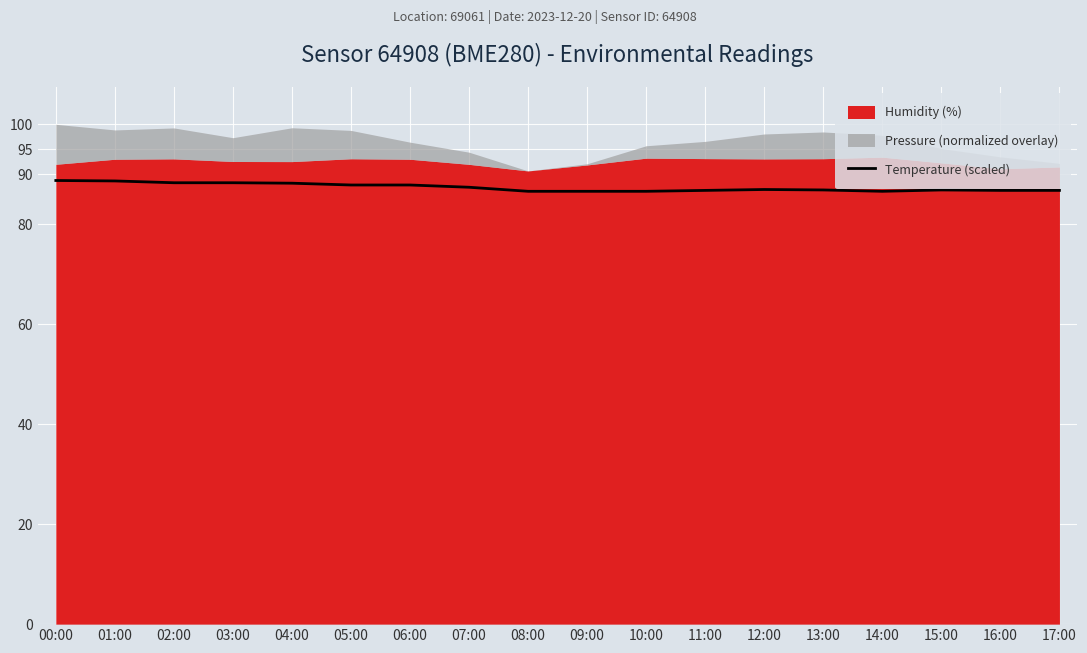

True or false: the data has more than 0 interior local peaks.

True